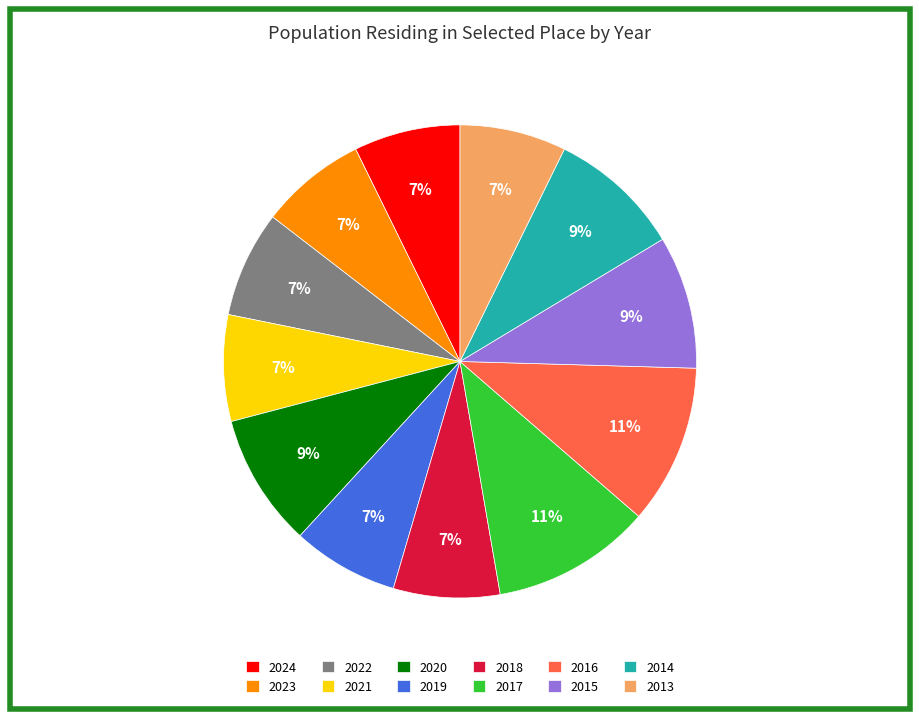

How many segments does this pie chart have?

12